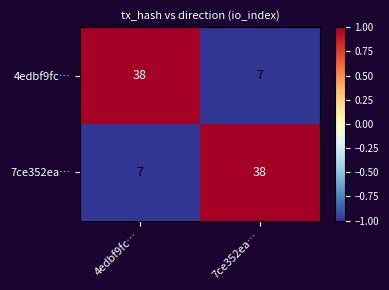

At which label does 7ce352ea… reach its peak?

7ce352ea…